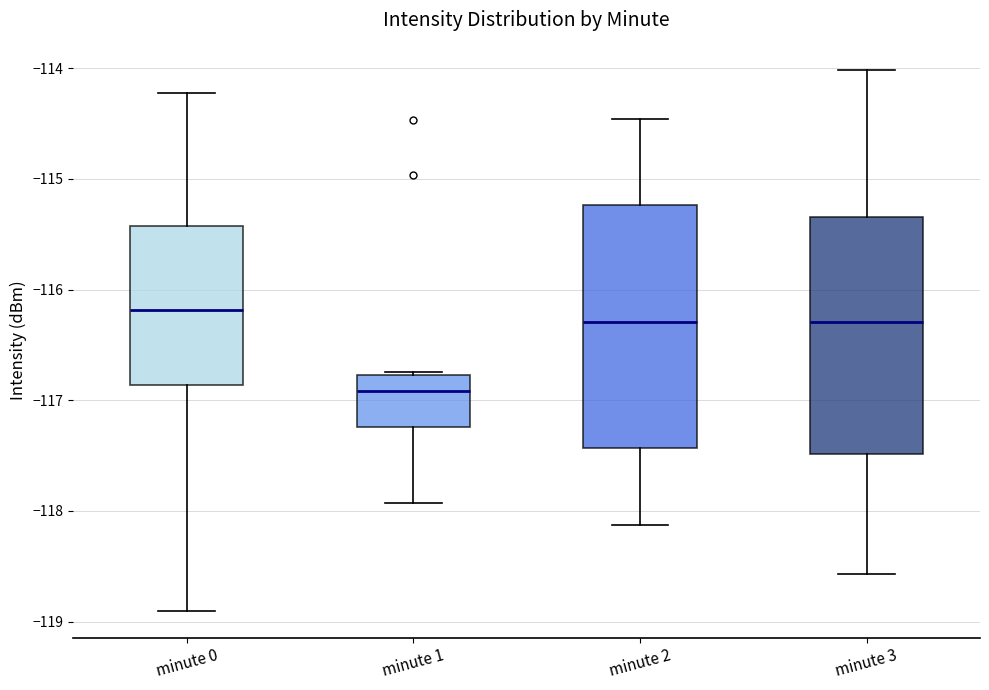

Where does the median line of the box for minute 3 sit on the y-axis? The values are not printed on the chart, so give them approximately, as read against the axis.

-116.3